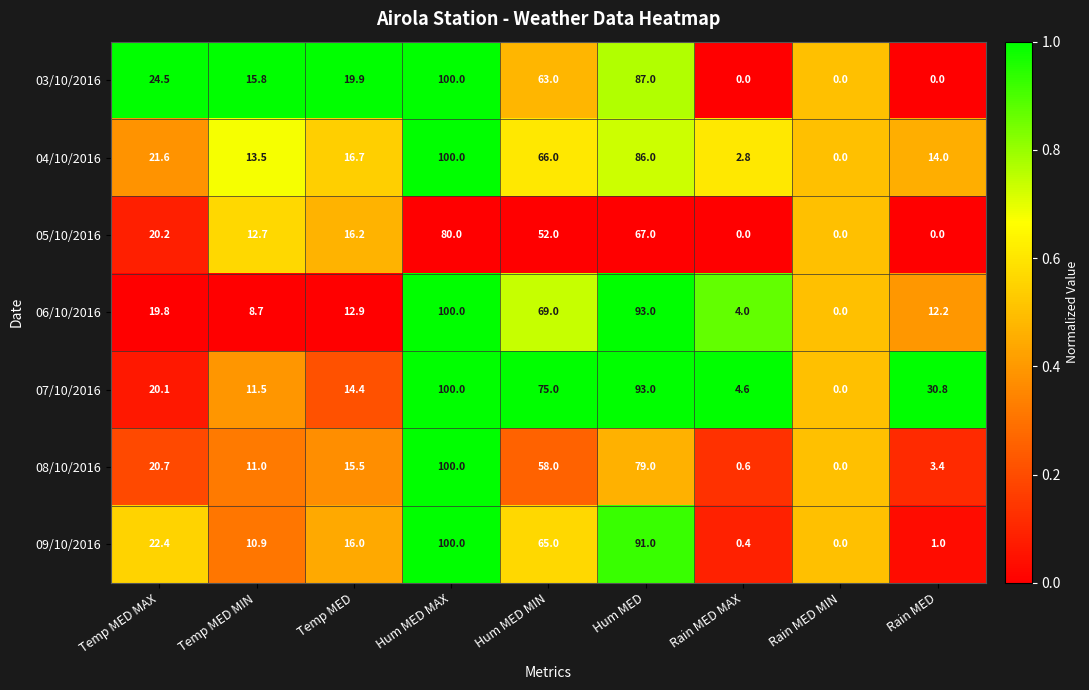

The value of 05/10/2016 at Temp MED MAX is 35.4. True or false?

False